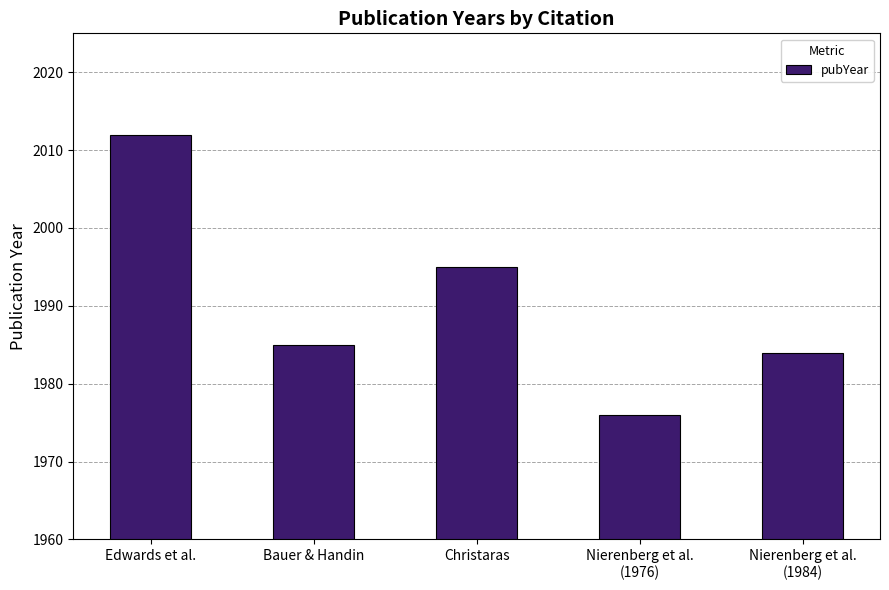

What position from the left is Nierenberg et al.
(1976)?

4